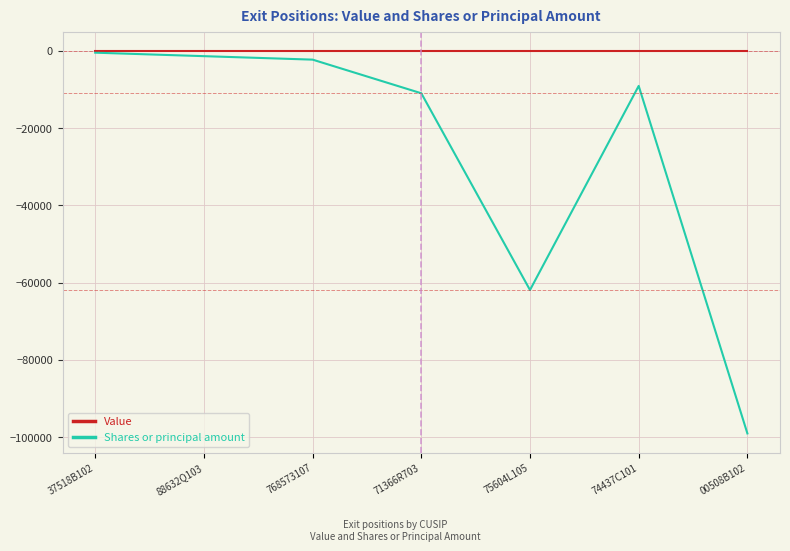

Which series has the largest total across all categories?

Value